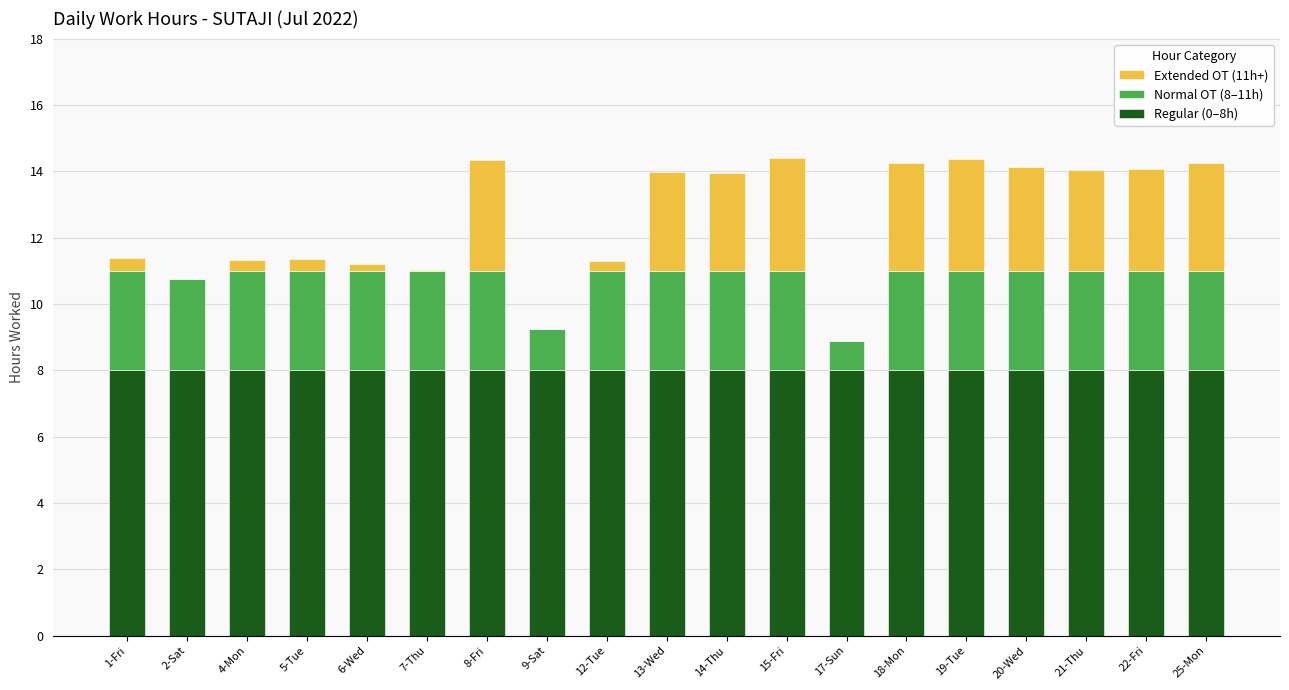

What is the total value across all series at 15-Fri?

14.4